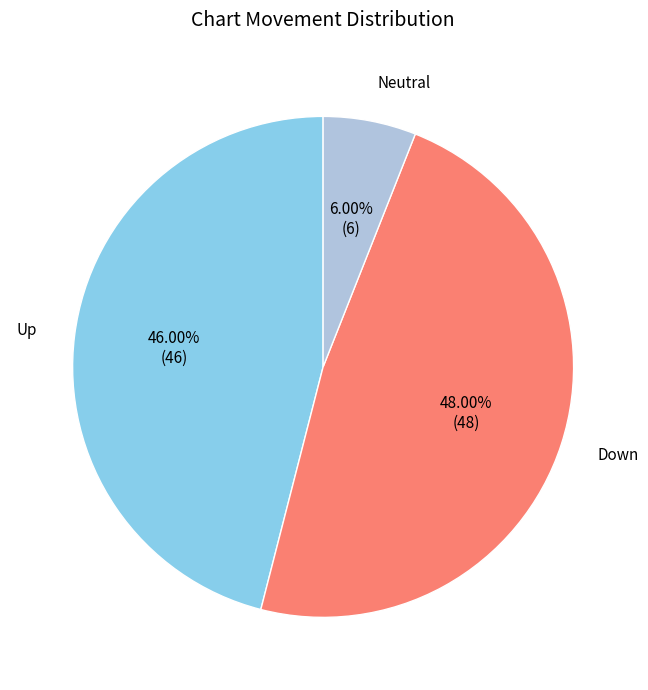

Is there any slice that represents more than half of the pie?

No